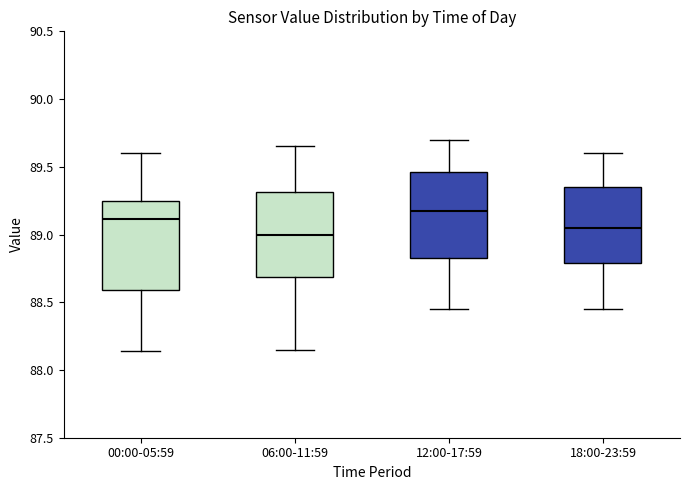

Where does the lower whisker of the box for 12:00-17:59 end on the y-axis? The values are not printed on the chart, so give them approximately, as read against the axis.

88.45